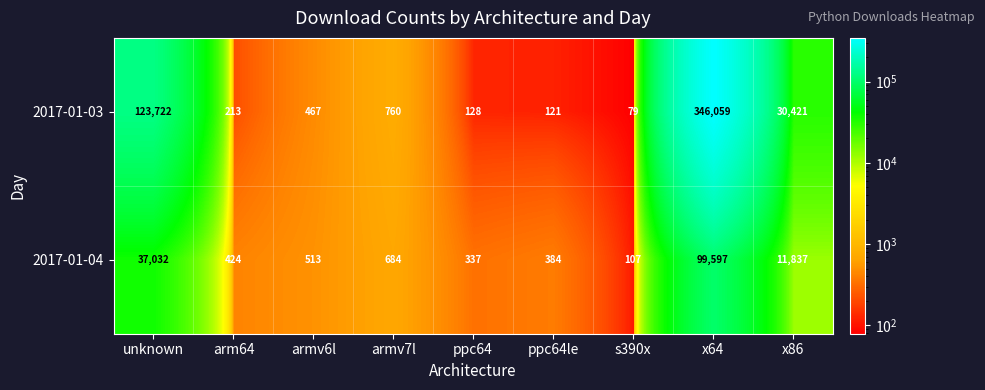

Which label corresponds to the largest value in the chart?

x64